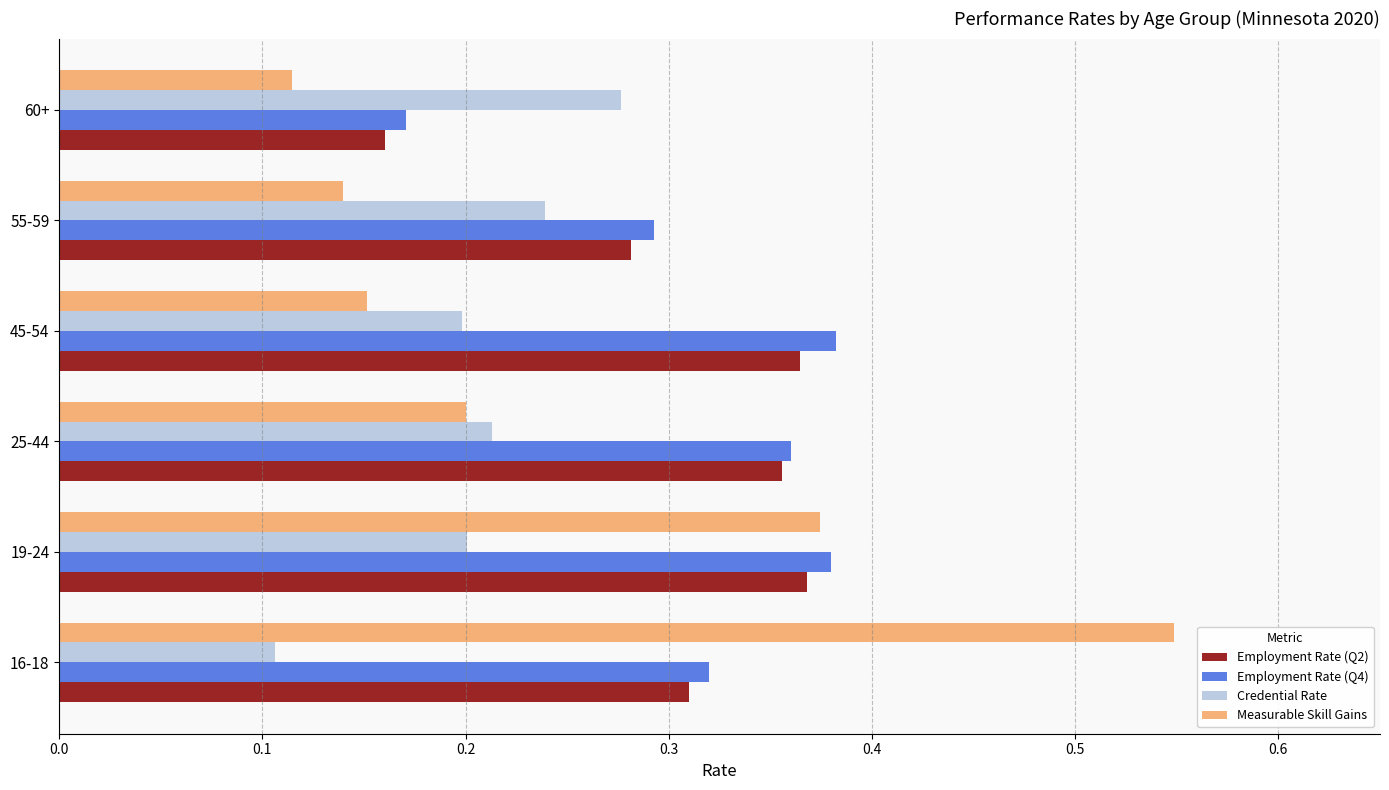

Which series has the widest spread of values?

Measurable Skill Gains